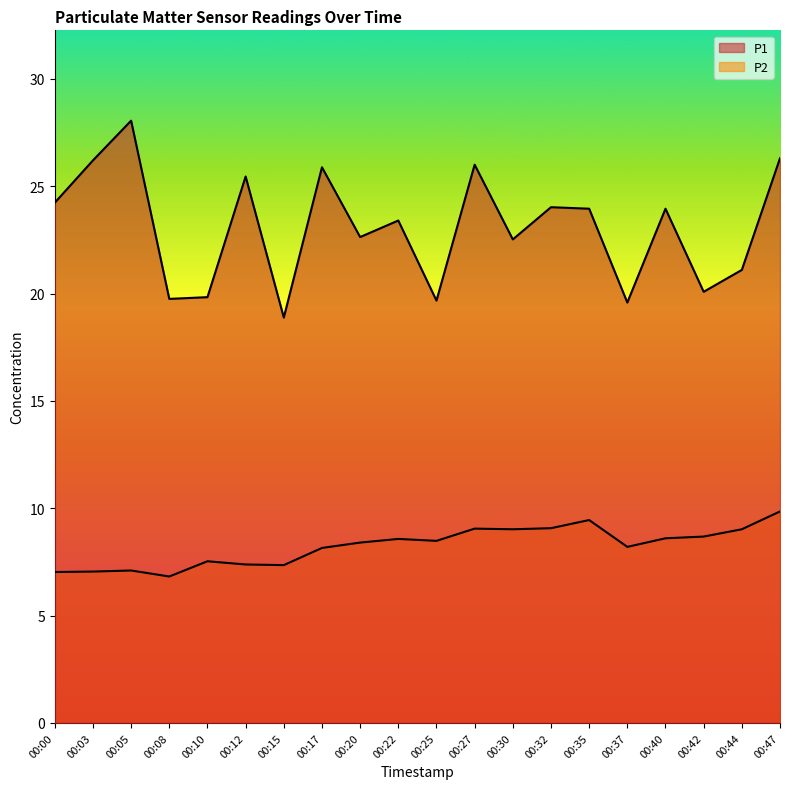

Which series changed the most between 00:17 and 00:35?

P1